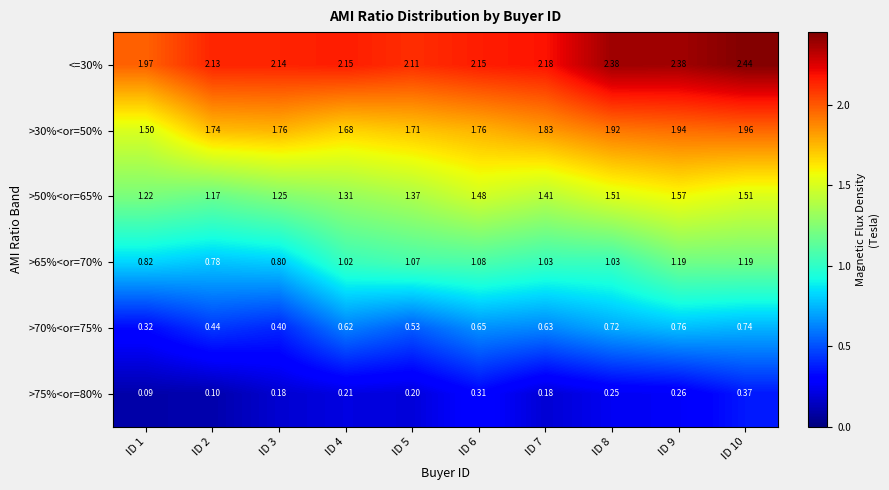

Is the value of >75%<or=80% at ID 10 greater than the value of >65%<or=70% at ID 9?

No